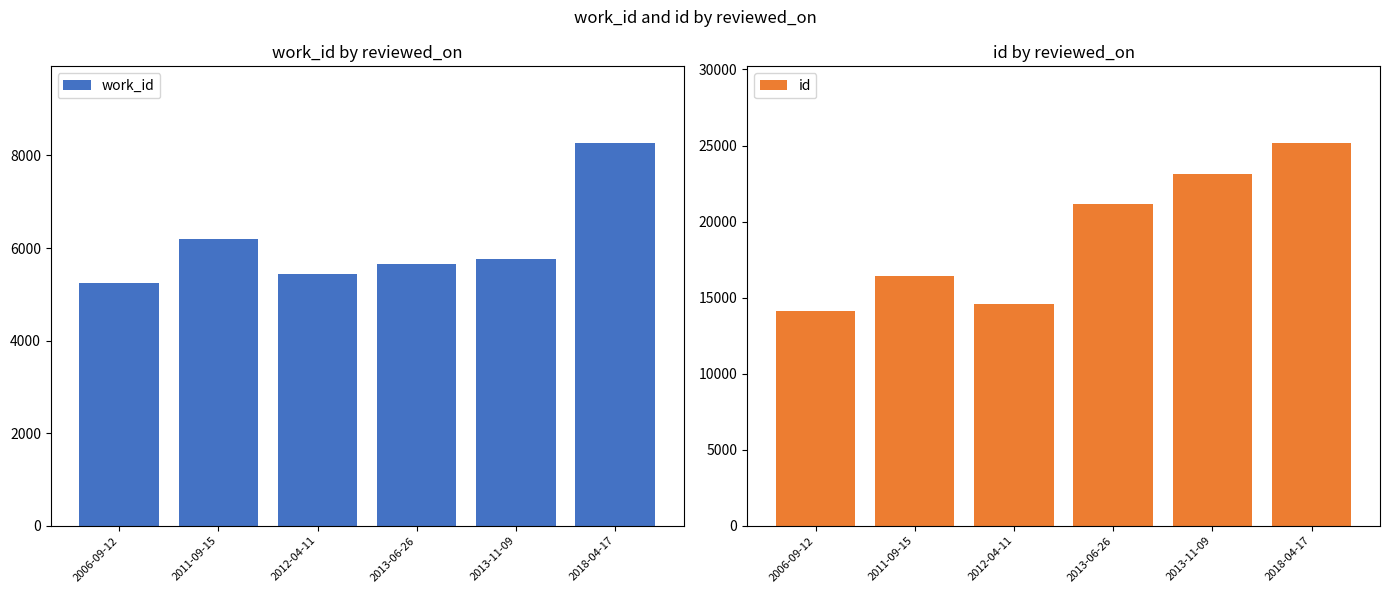

Where is id nearest to the value 19651?

2013-06-26